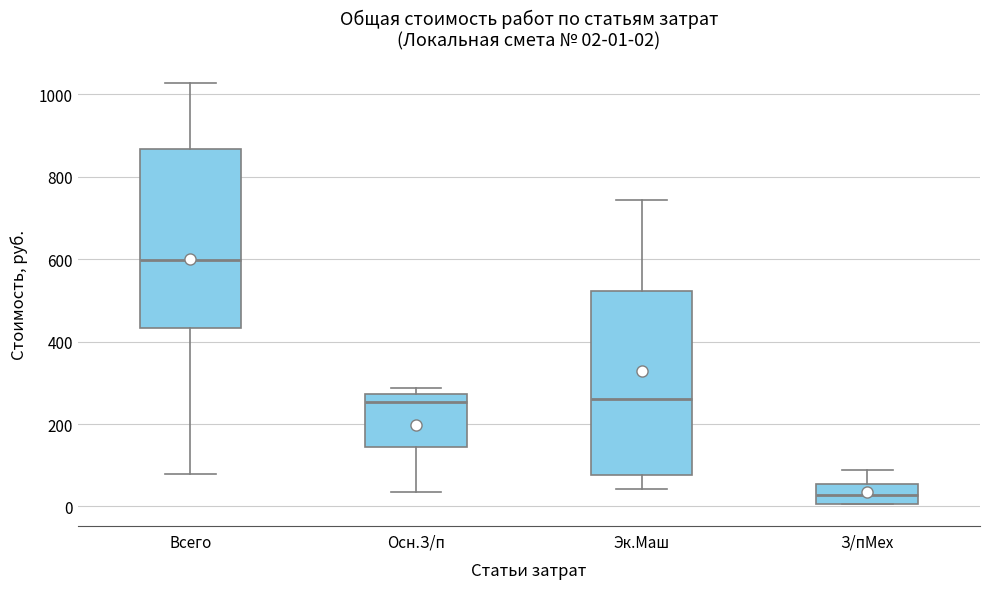

Which box's median line is the lowest?

З/пМех